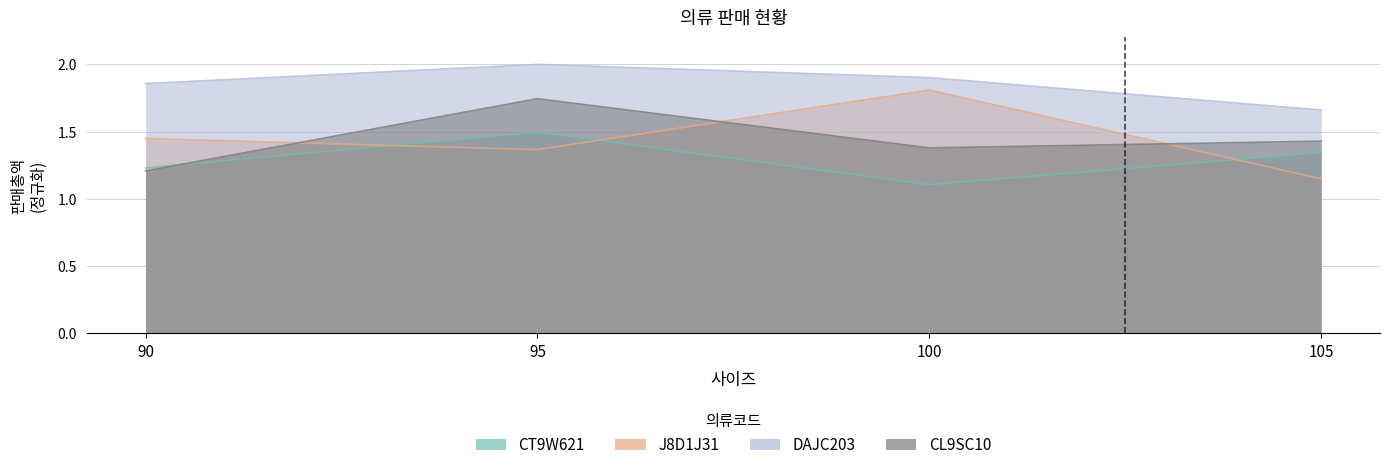

List the series in order of their peak value, highest first.

DAJC203, J8D1J31, CL9SC10, CT9W621